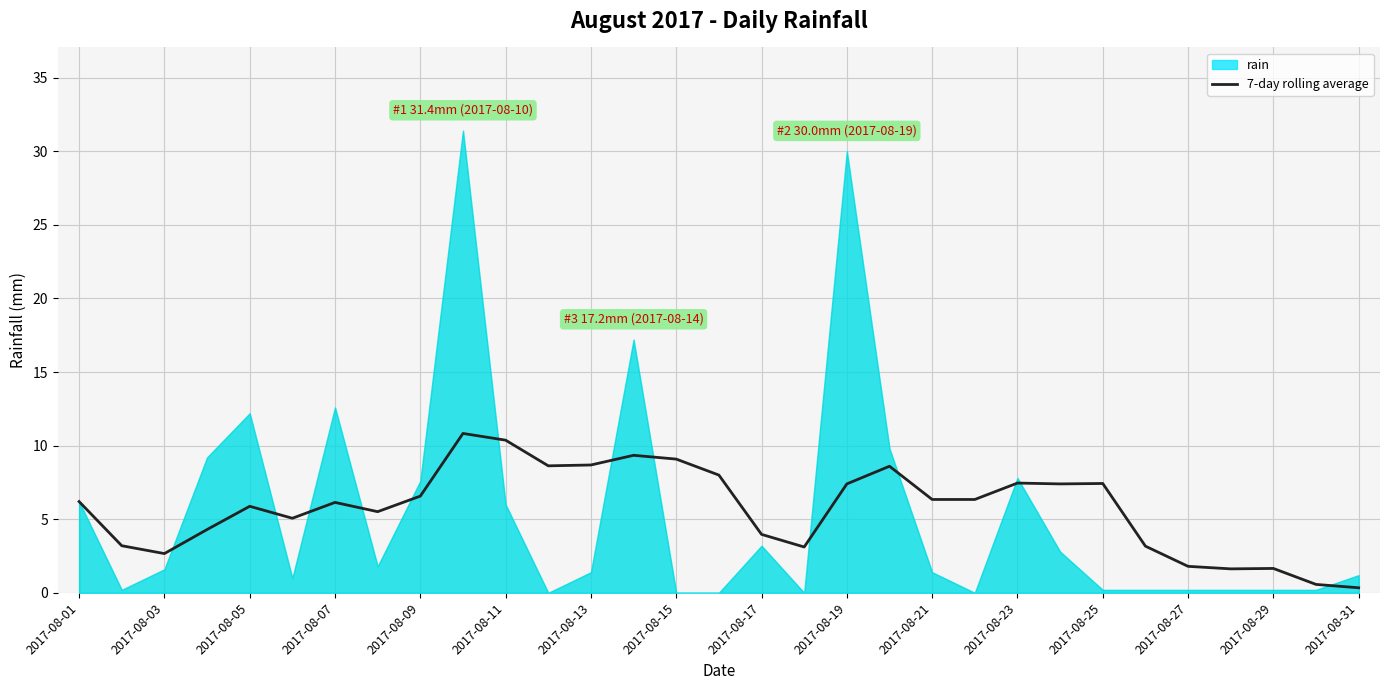

What is the highest value of the 7-day rolling average series?

10.8